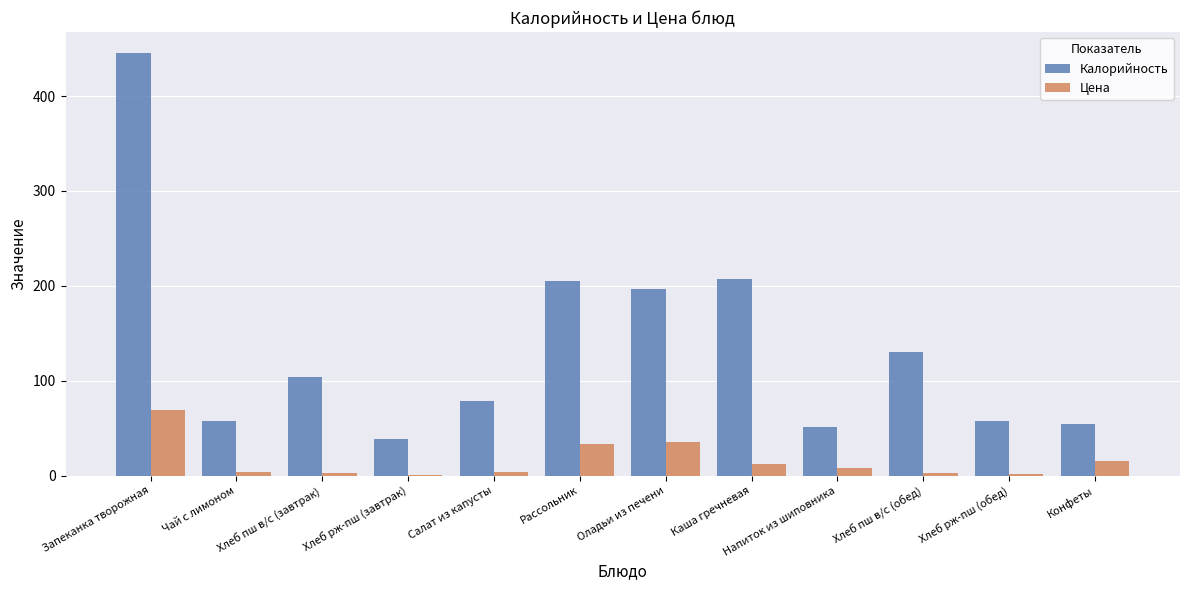

What is the sum of all Цена values?

189.0